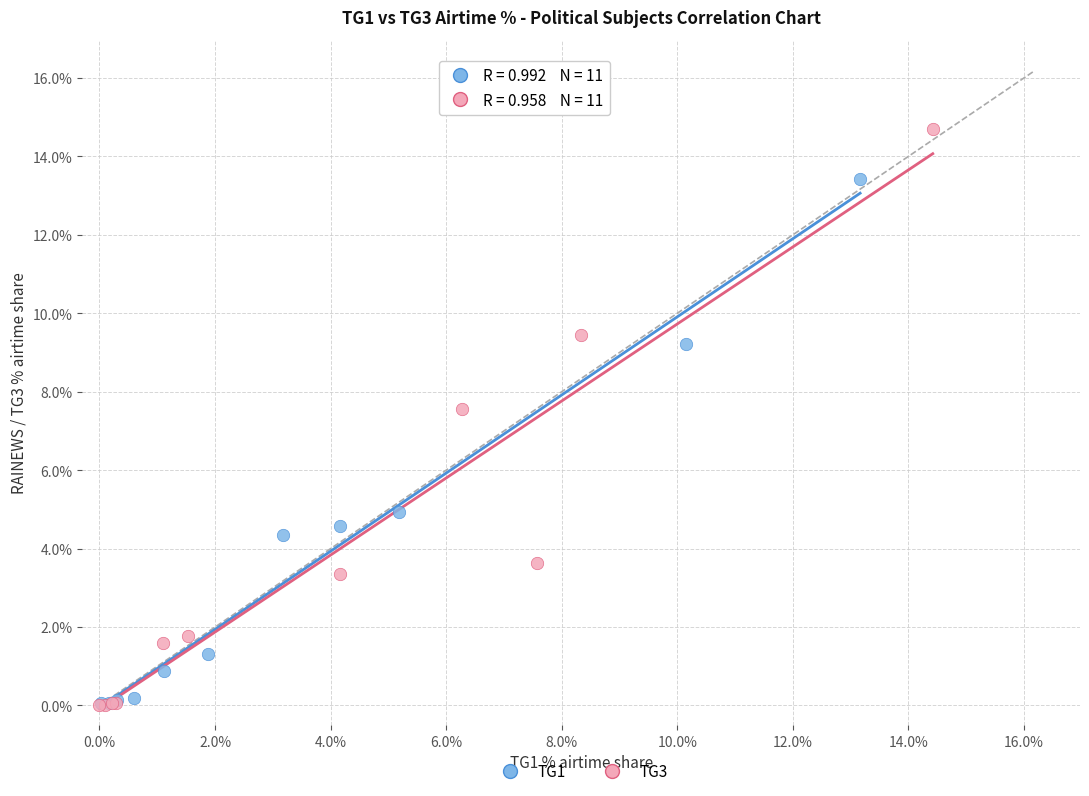

Which series has the widest spread of Y values?

TG3